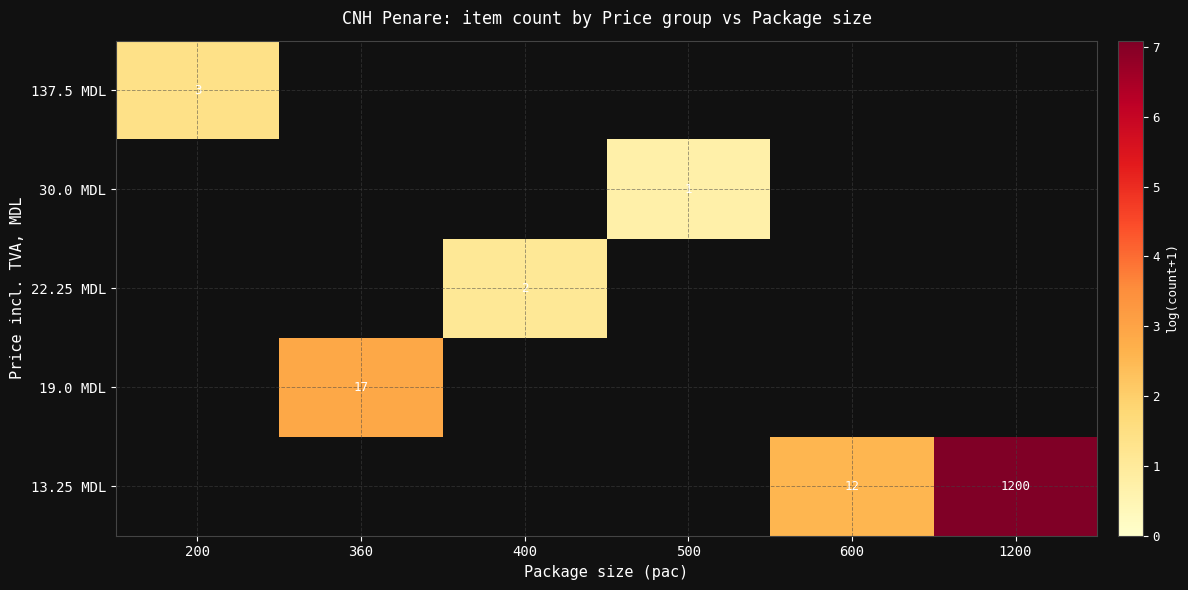

Which label corresponds to the largest value in the chart?

1200